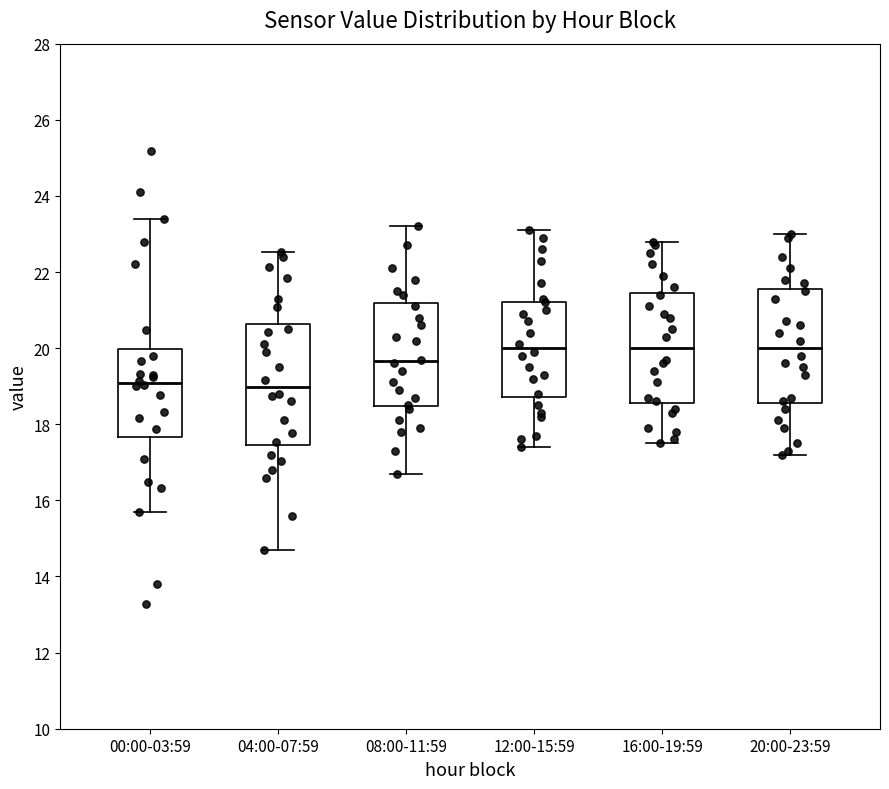

Reading left to right, read every box against the y-axis: the position of its median line, the range the box covers, and the ends of its whiskers. The values are not printed on the chart, so give them approximately, as read against the axis.

00:00-03:59: median 19.0, box 17.6 to 20.0, whiskers 15.8 to 23.4
04:00-07:59: median 19.0, box 17.4 to 20.6, whiskers 14.8 to 22.6
08:00-11:59: median 19.6, box 18.4 to 21.2, whiskers 16.8 to 23.2
12:00-15:59: median 20.0, box 18.8 to 21.2, whiskers 17.4 to 23.2
16:00-19:59: median 20.0, box 18.6 to 21.4, whiskers 17.6 to 22.8
20:00-23:59: median 20.0, box 18.6 to 21.6, whiskers 17.2 to 23.0